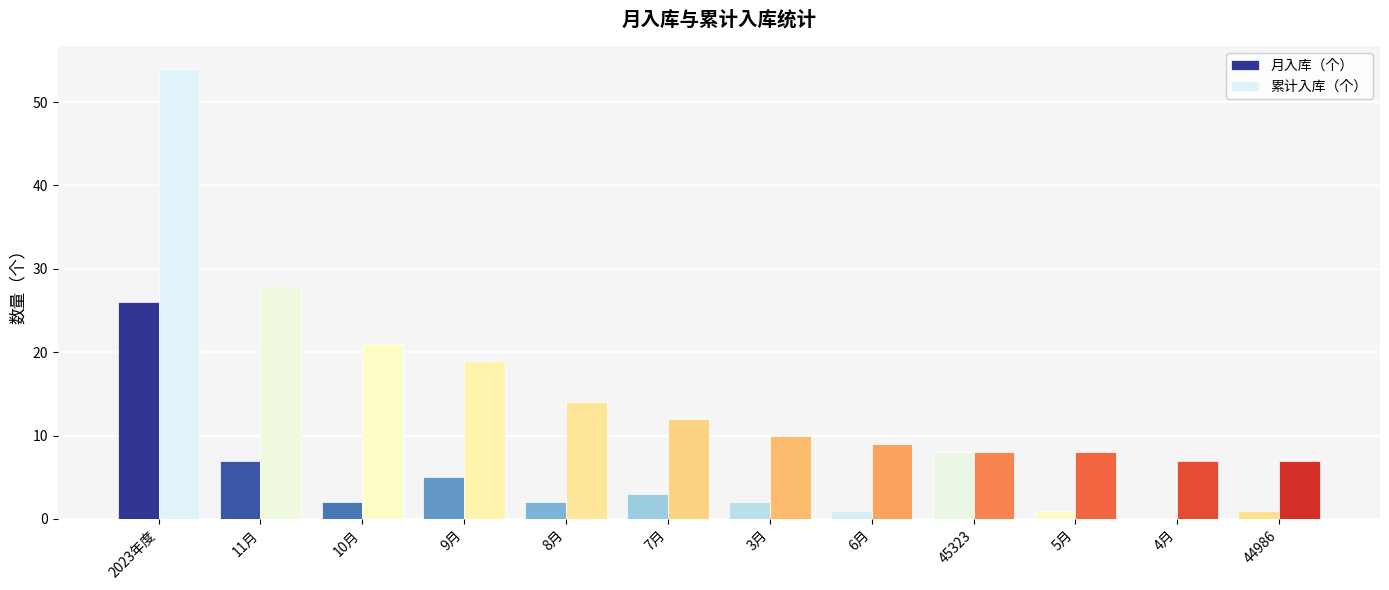

What position from the right is 5月?

3